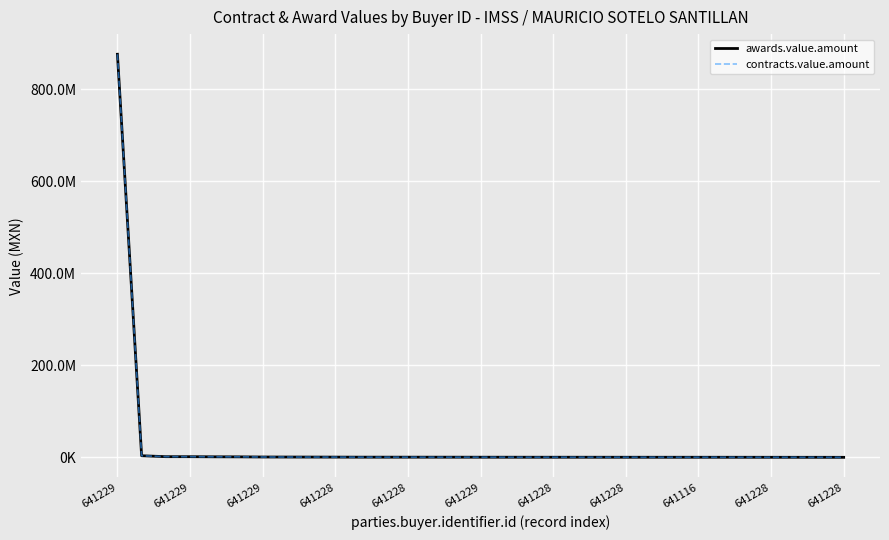

Does the chart have visible grid lines?

Yes